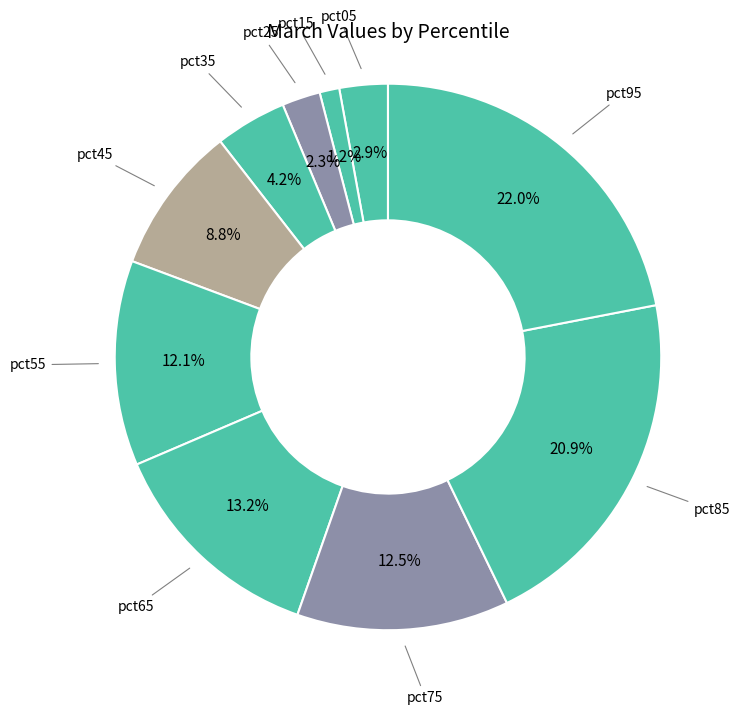

To the nearest percent, what portion does pct65 represent?

13%